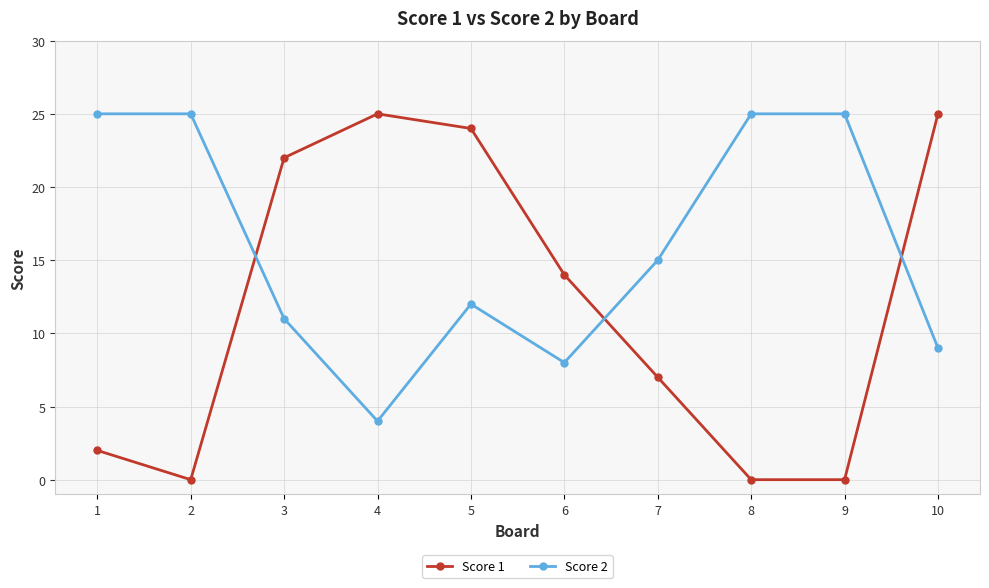

True or false: Score 2 and Score 1 intersect in this chart.

True